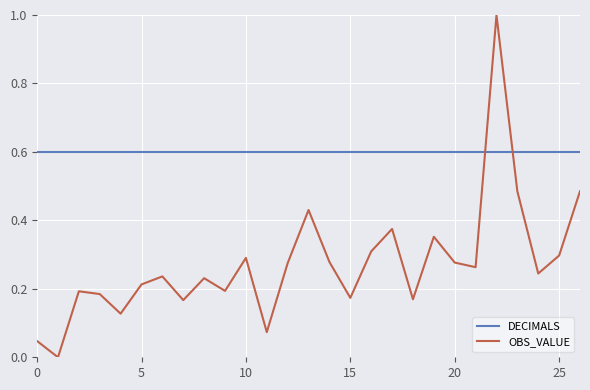

At how many categories does at least one series exceed 0?

27